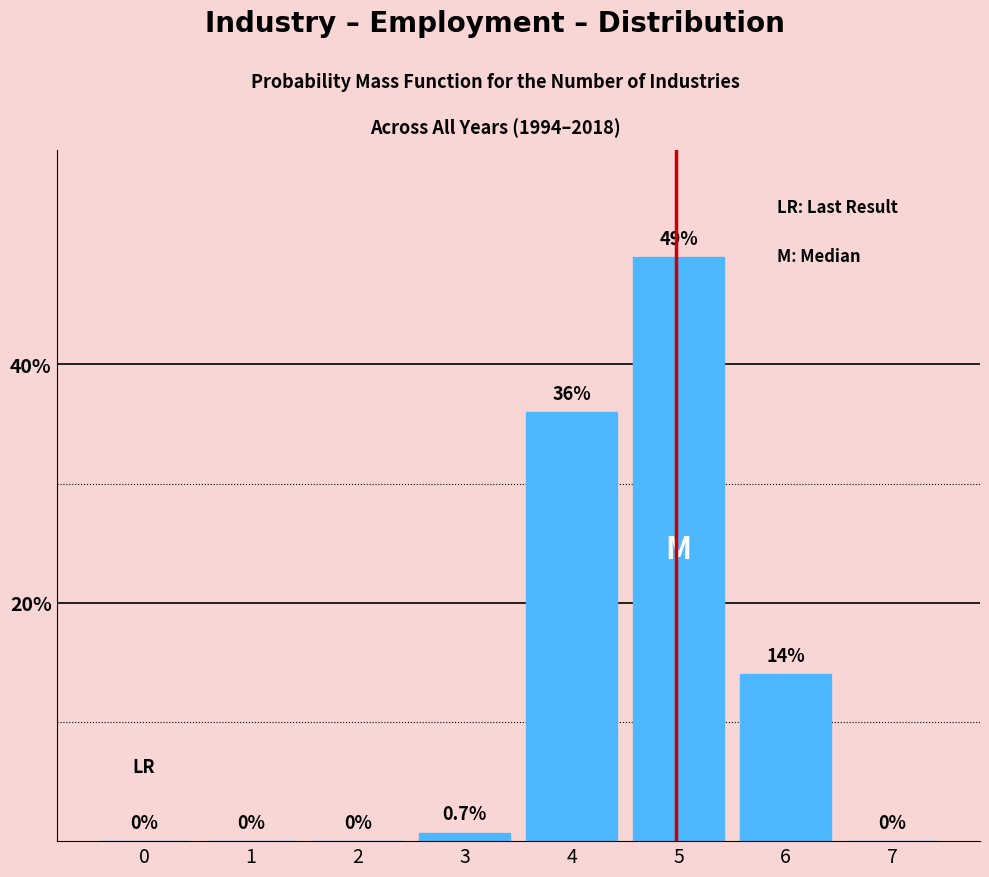

Reading right to left, extract all data points from this chart.

7=0.0	6=14.0	5=49.0	4=36.0	3=0.7	2=0.0	1=0.0	0=0.0